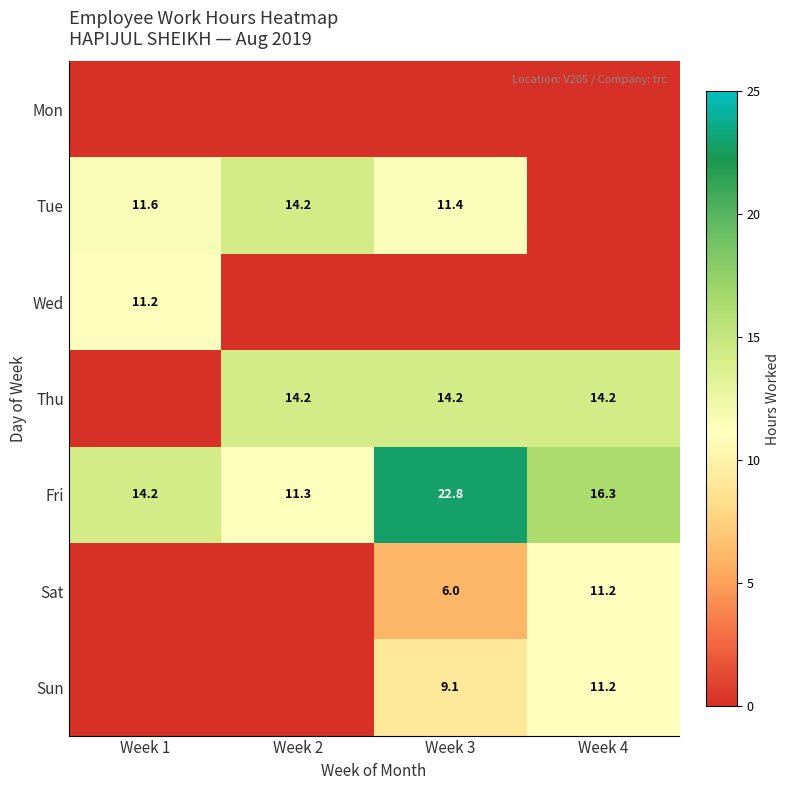

True or false: Sat has a value of 6.9 at Week 4.

False